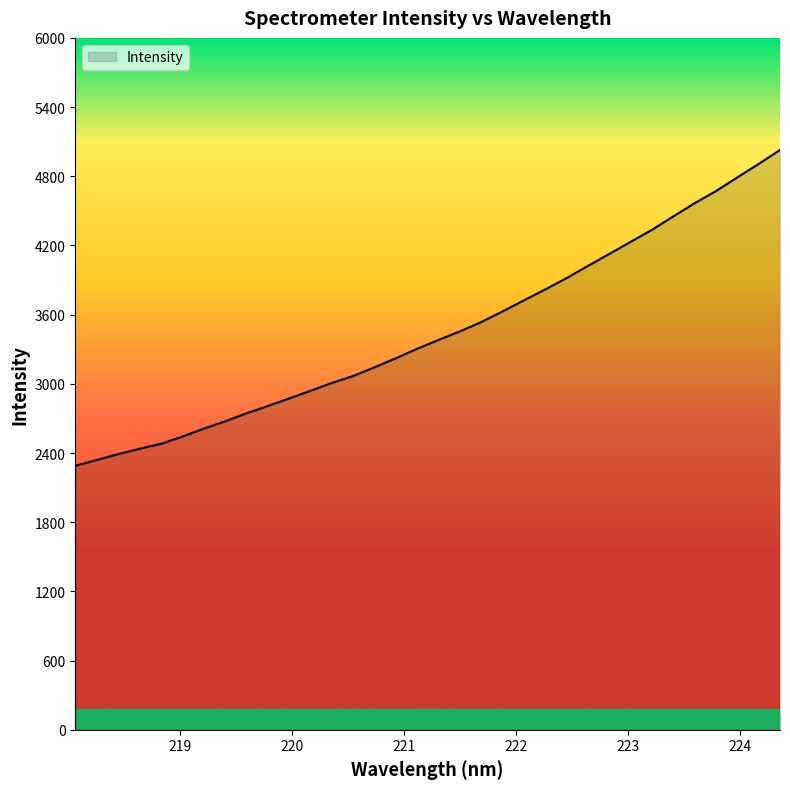

What is the maximum value shown in the chart?

5027.9